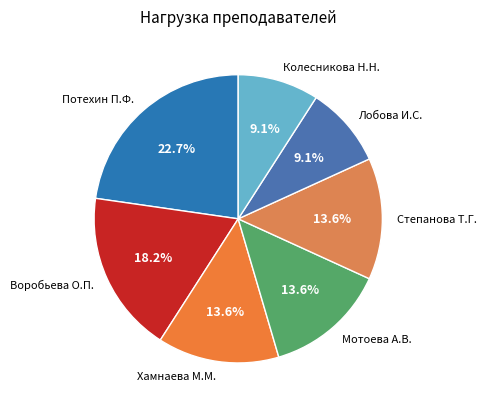

To the nearest percent, what portion does Потехин П.Ф. represent?

23%